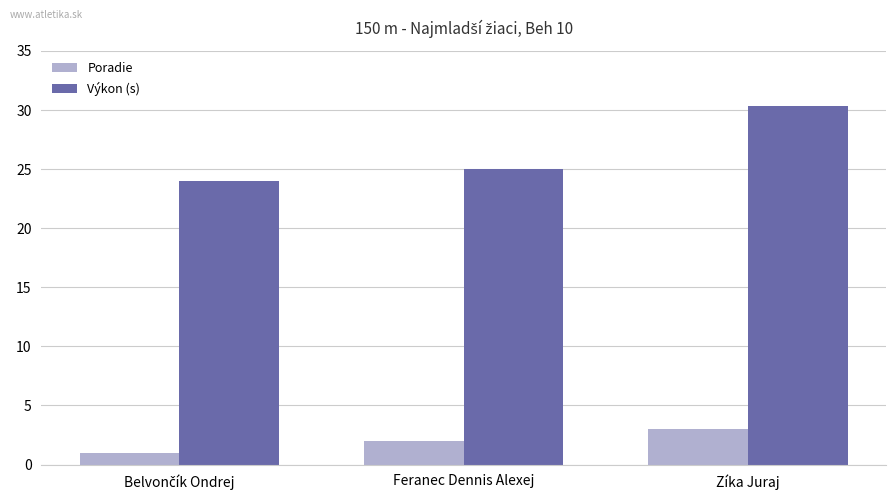

True or false: Výkon (s) has a value of 25.0 at Feranec Dennis Alexej.

True